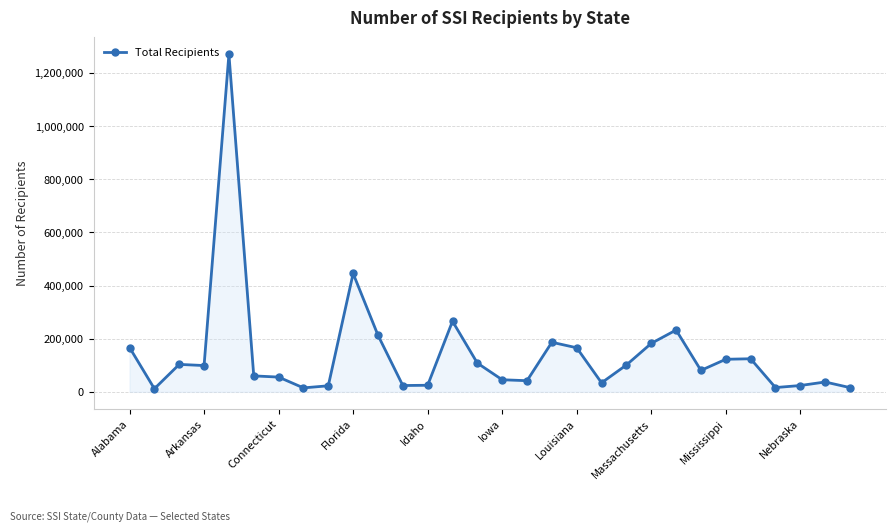

Count the number of data series in this chart.

1